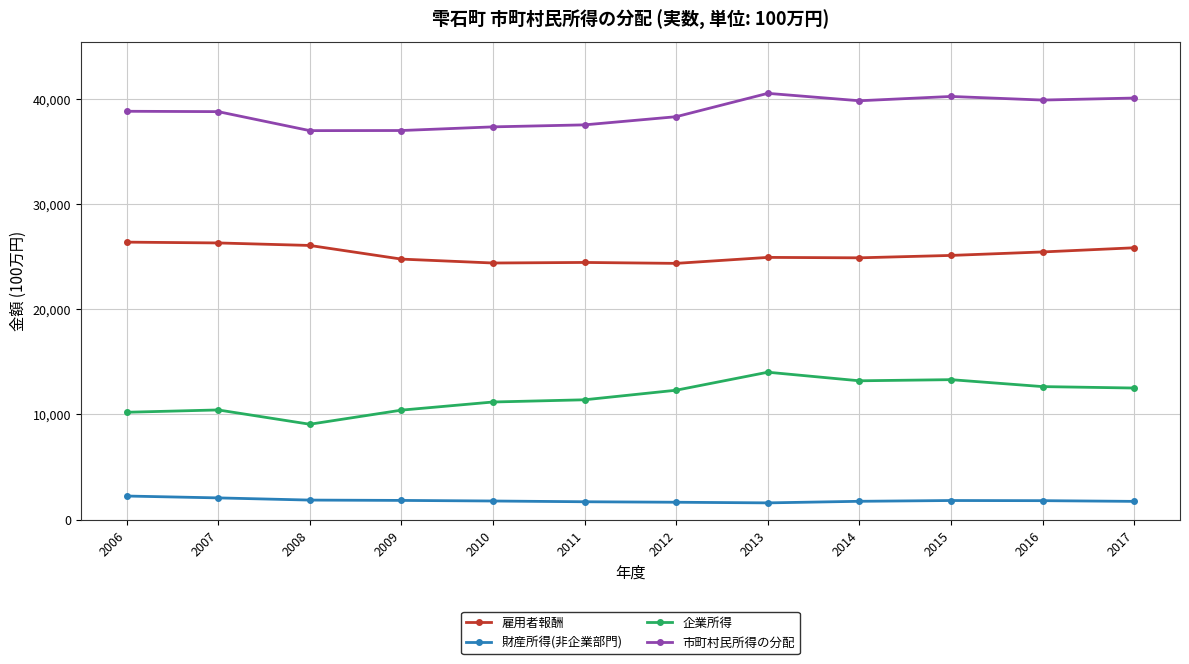

True or false: 市町村民所得の分配 has more than 1 points higher than both neighbors.

True